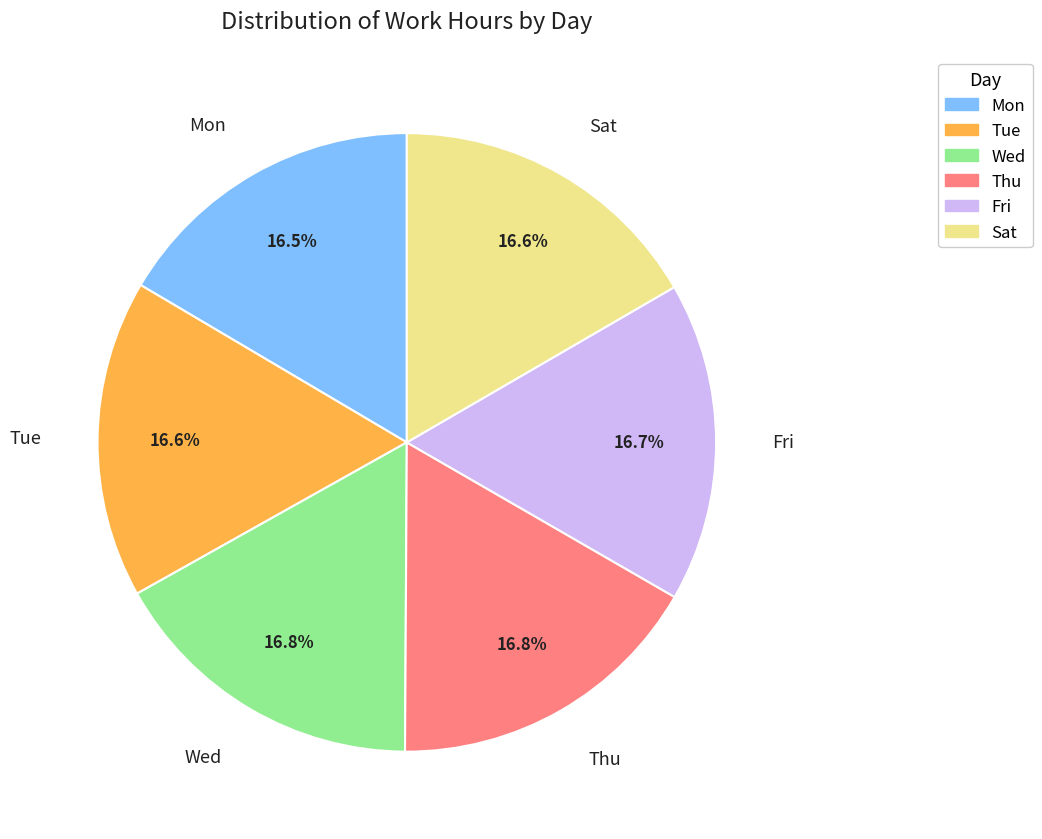

Count the number of slices in the pie.

6